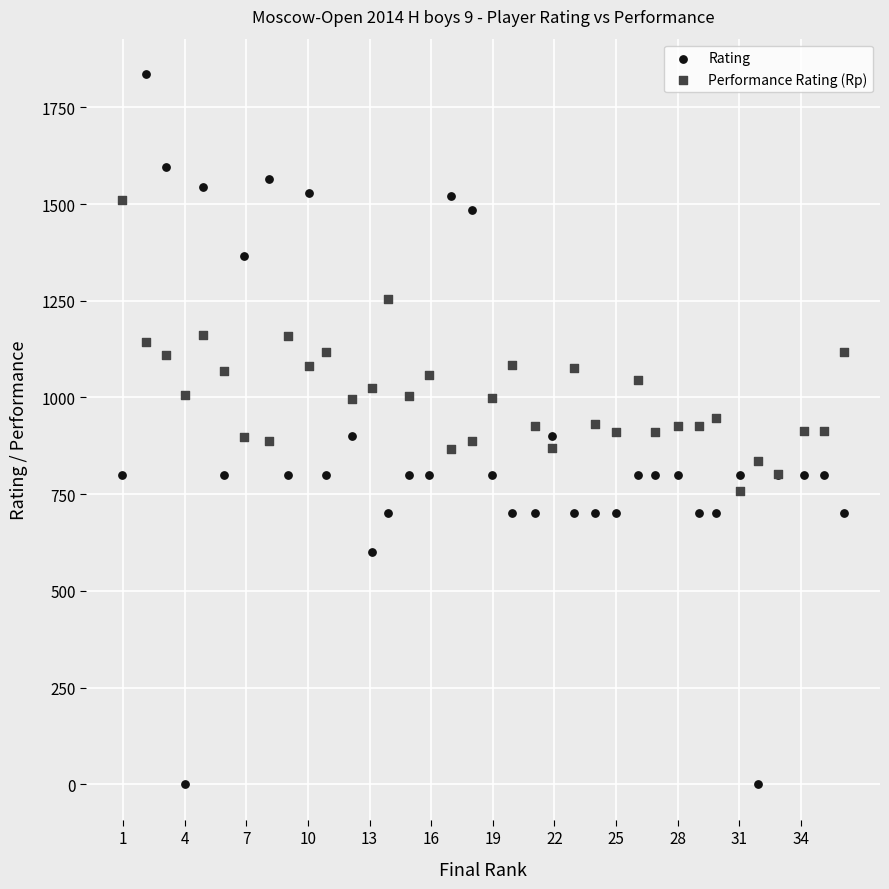

What are all the series names shown in the legend?

Rating, Performance Rating (Rp)